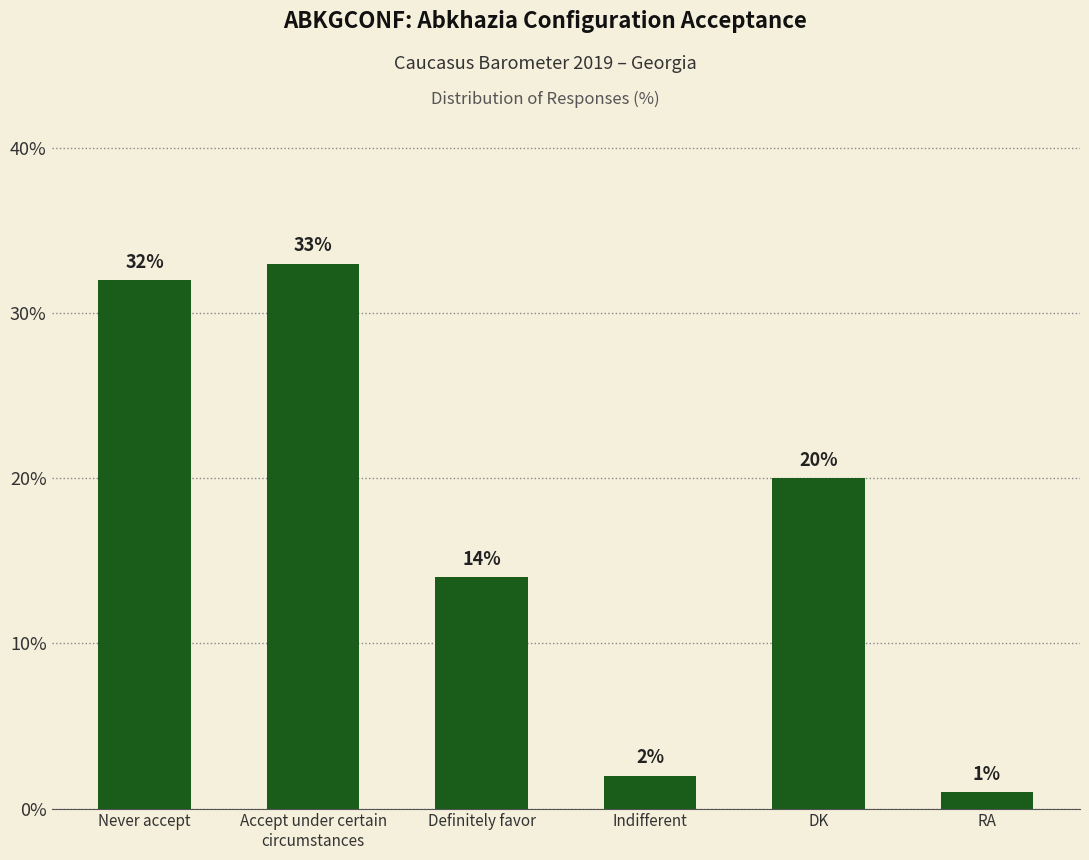

List the labels in order of value, largest first.

Accept under certain
circumstances, Never accept, DK, Definitely favor, Indifferent, RA